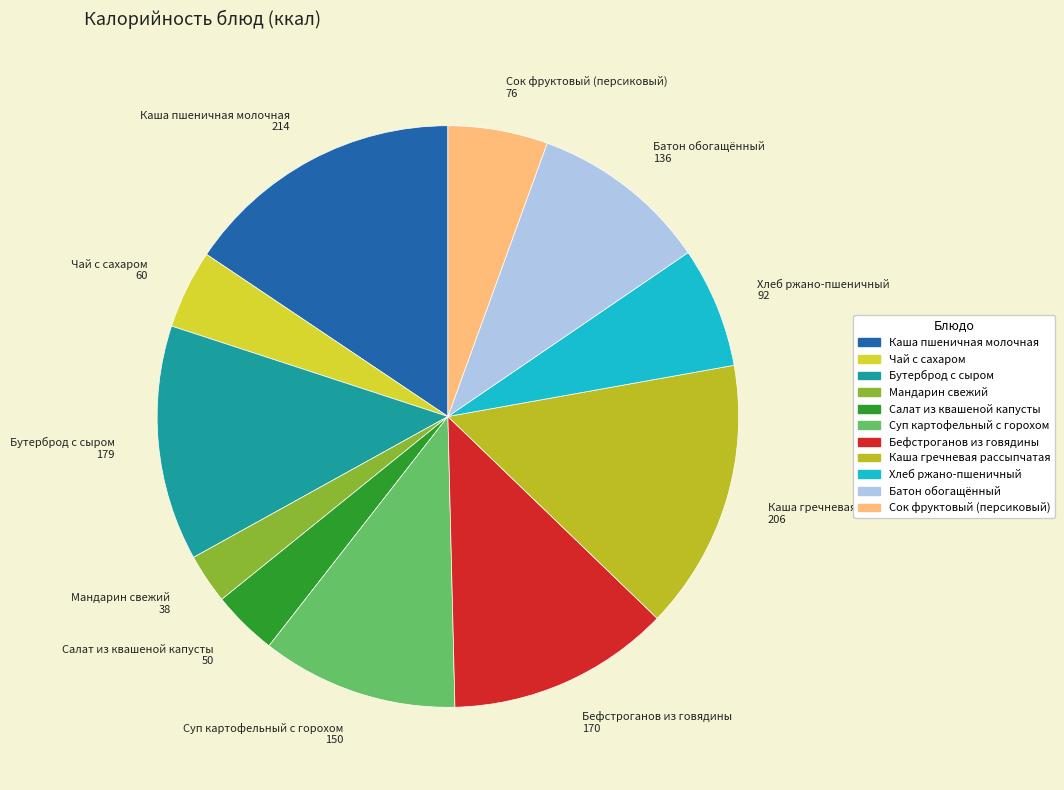

True or false: Каша пшеничная молочная accounts for 16% of the total.

True